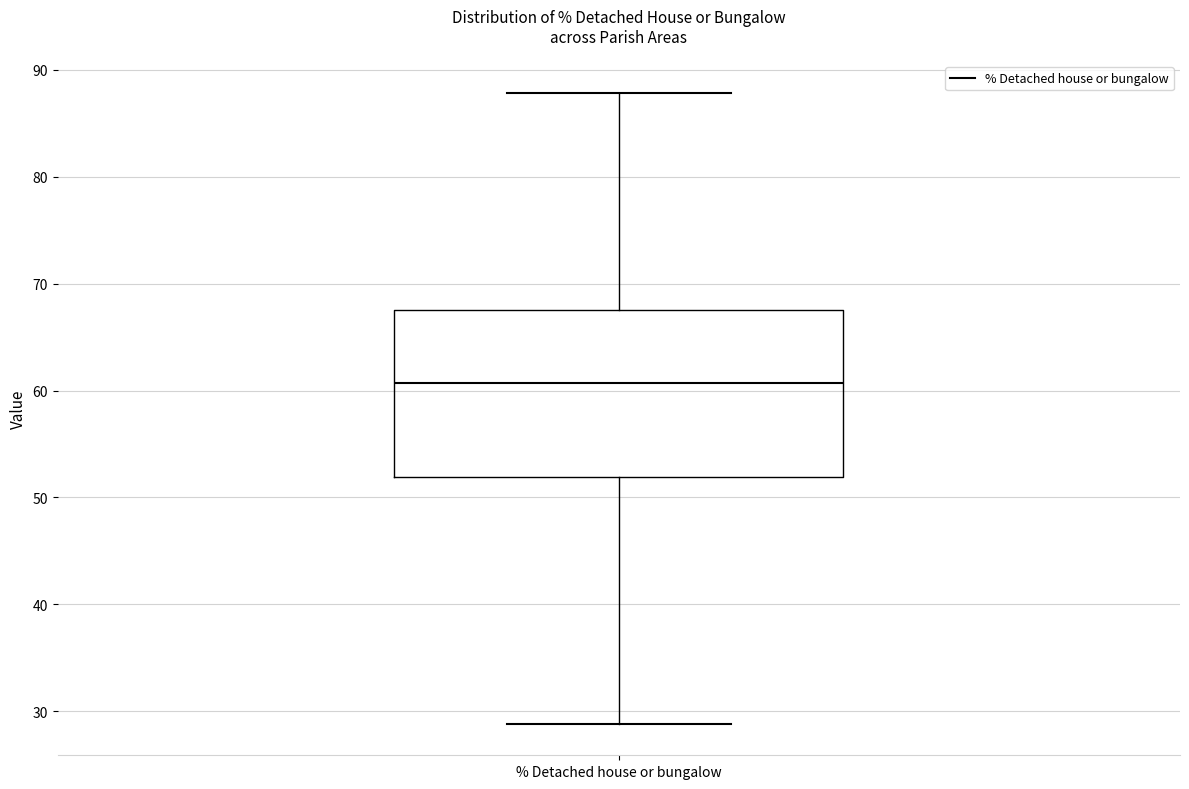

Where does the upper whisker of the box for % Detached house or bungalow end on the y-axis? The values are not printed on the chart, so give them approximately, as read against the axis.

88